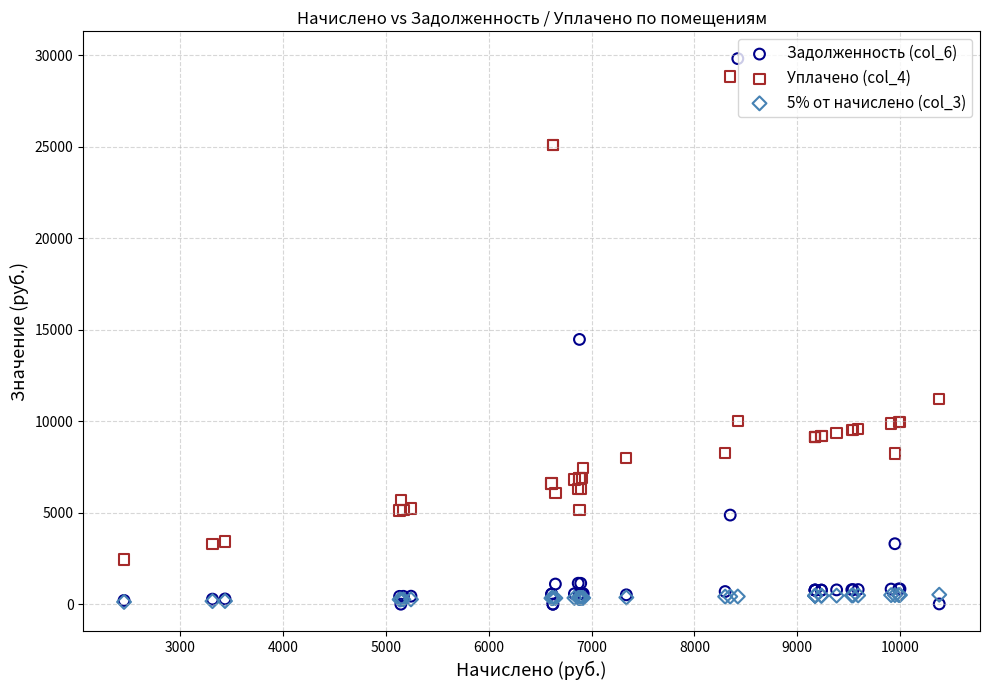

Across all series, what Y value is closest to 14904?

14466.5